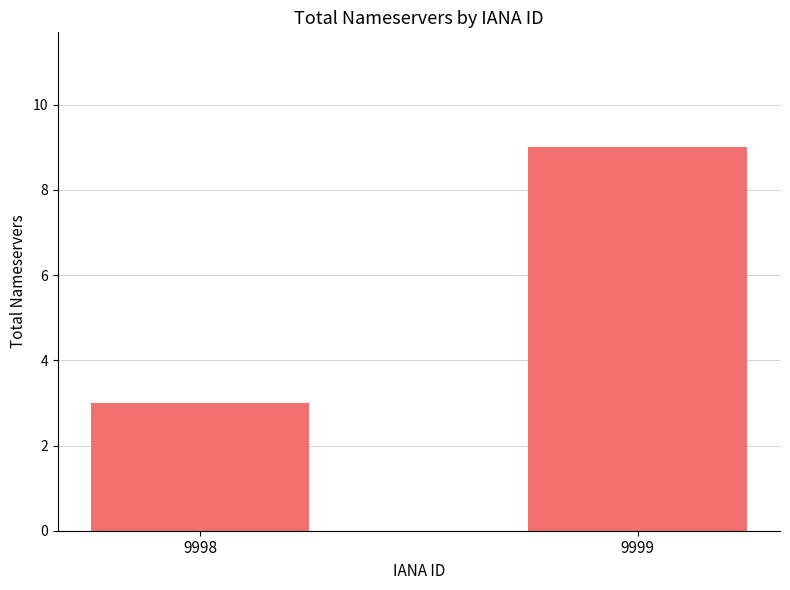

Is it true that the value at 9998 is 4?

False